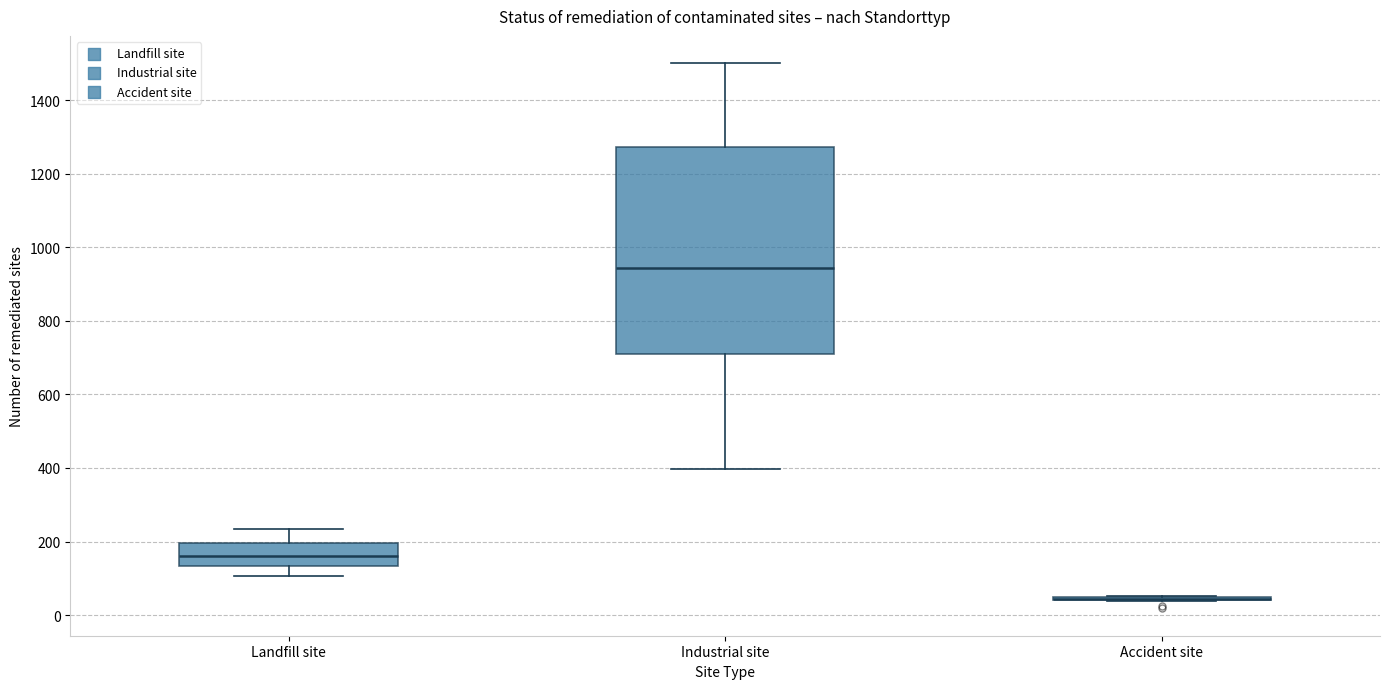

Reading left to right, transcribe this box plot: for each box, give where its median line is, the range the box spans, and where its two whiskers end, as read against the y-axis. The values are not printed on the chart, so give them approximately, as read against the axis.

Landfill site: median 160, box 140 to 200, whiskers 100 to 240
Industrial site: median 940, box 720 to 1280, whiskers 400 to 1500
Accident site: box collapsed to a line at 40, whiskers 40 to 60